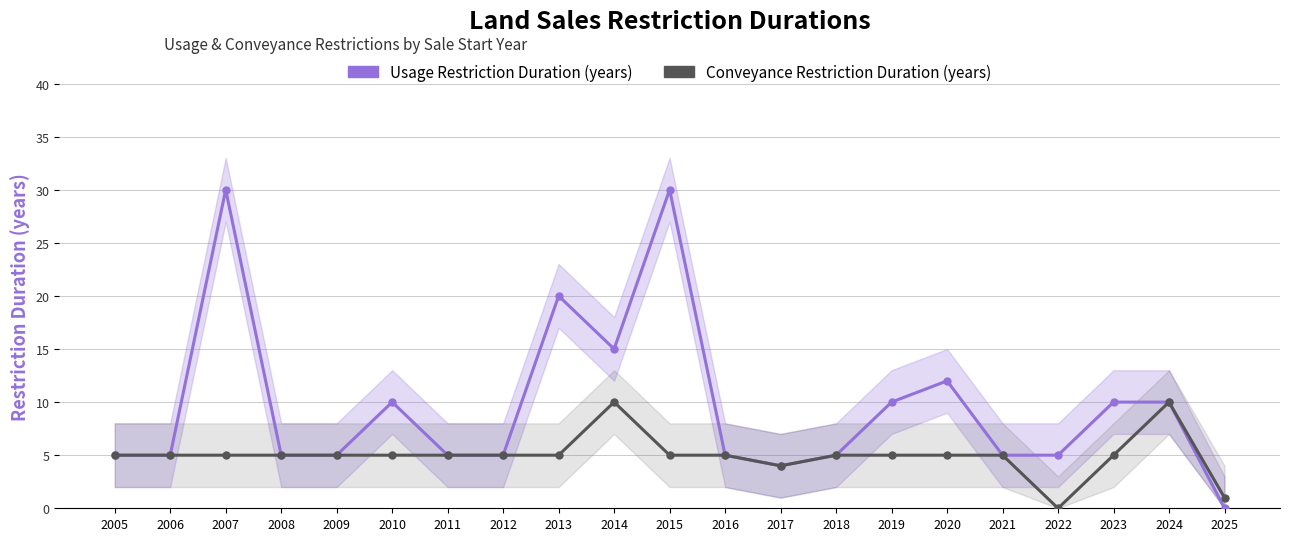

Which series has the largest range (max minus min)?

Usage Restriction Duration (years)